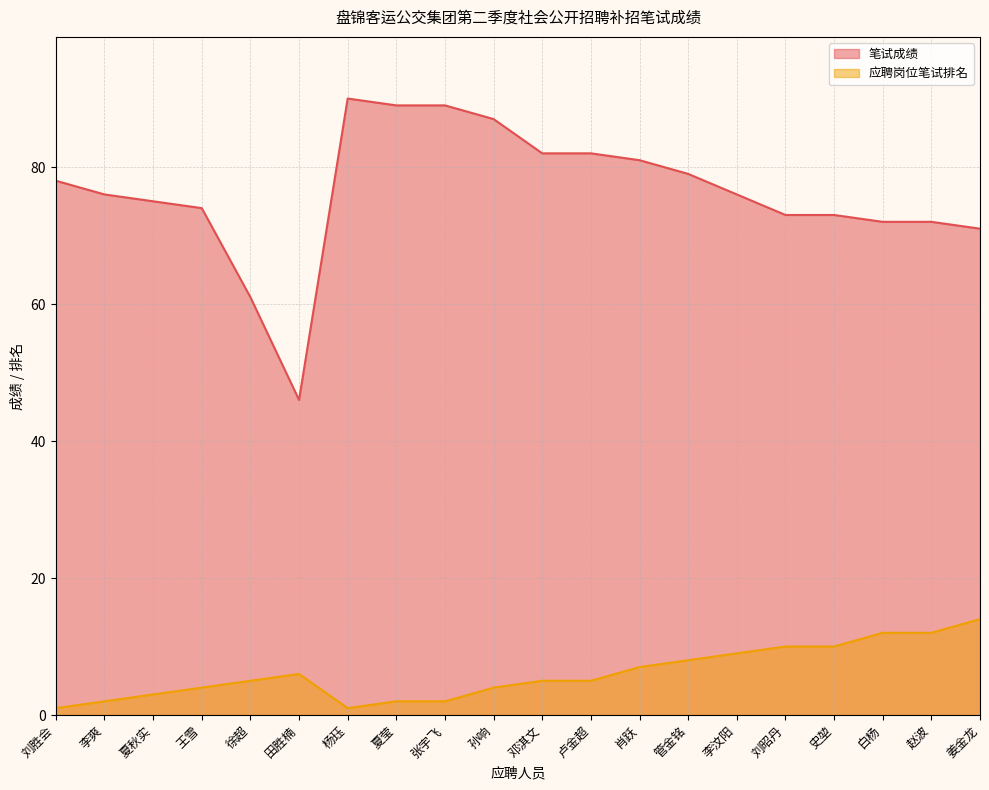

Count the number of categories in the chart.

20